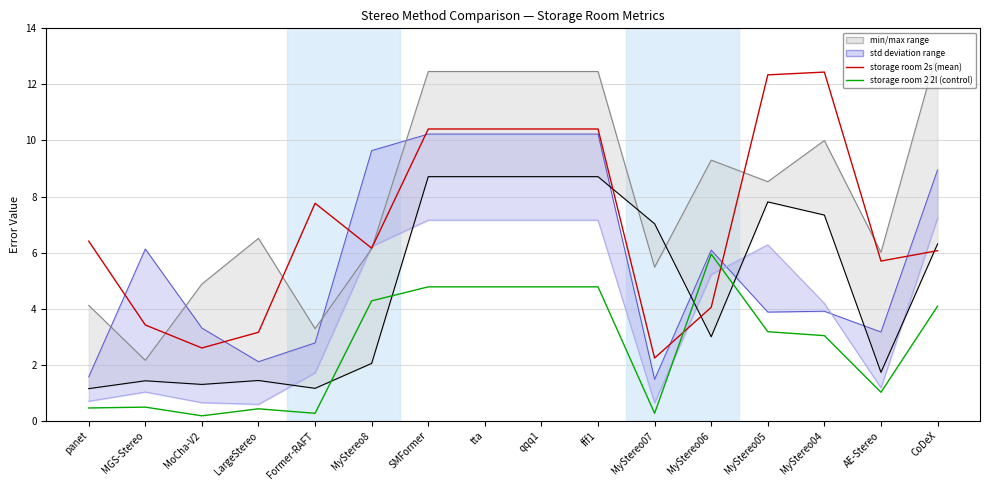

Is it true that storage room 2 1s equals 2.5 at MyStereo07?

False